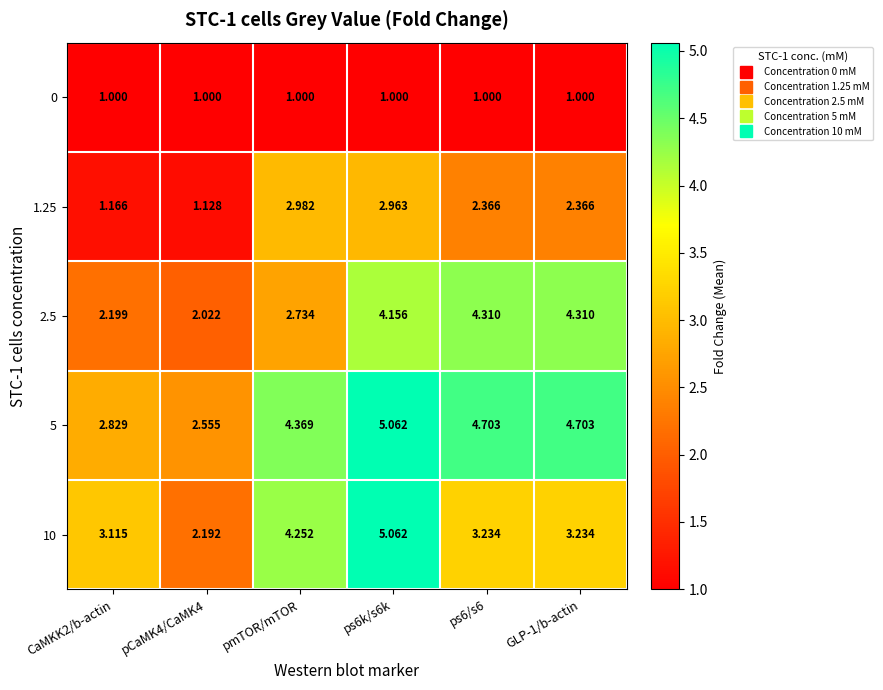

Which series has the largest range (max minus min)?

10